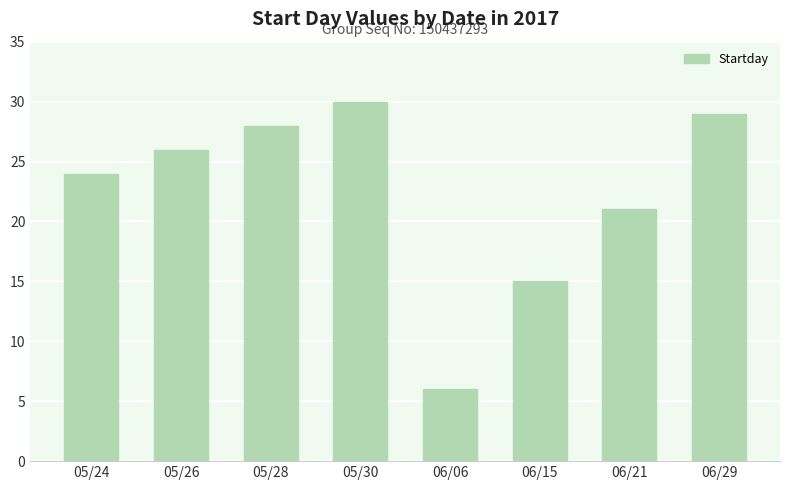

What is the ratio of the value at 06/21 to the value at 06/15?

1.4